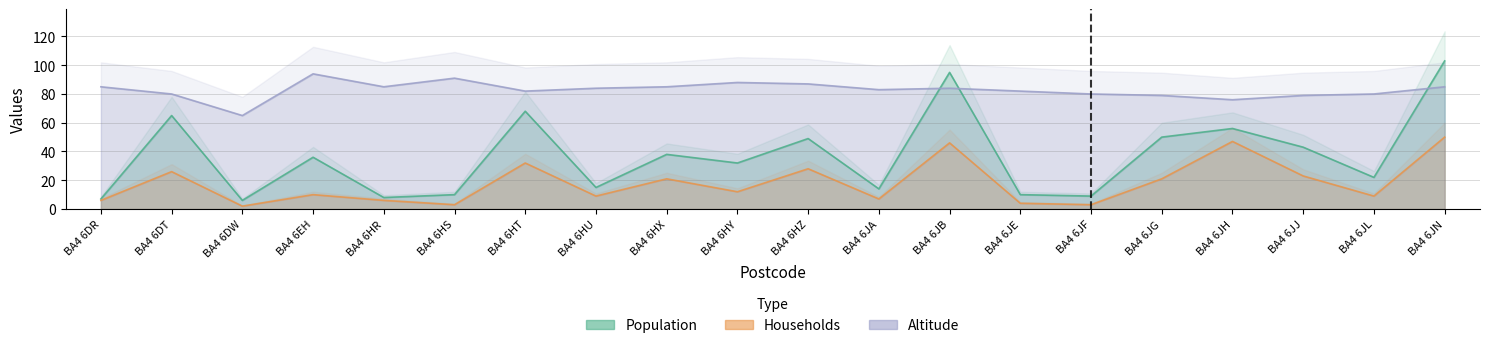

List the series in order of their overall mean, lowest first.

Households, Population, Altitude